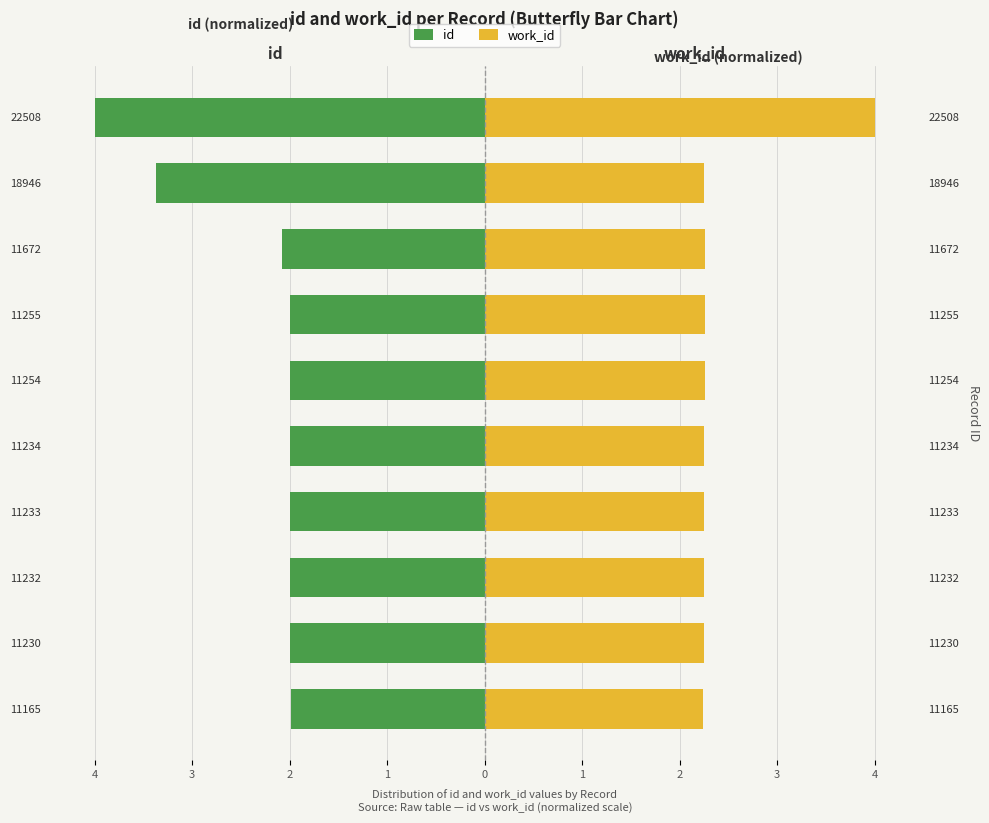

Rank the series at 11232 from lowest to highest value.

id, work_id